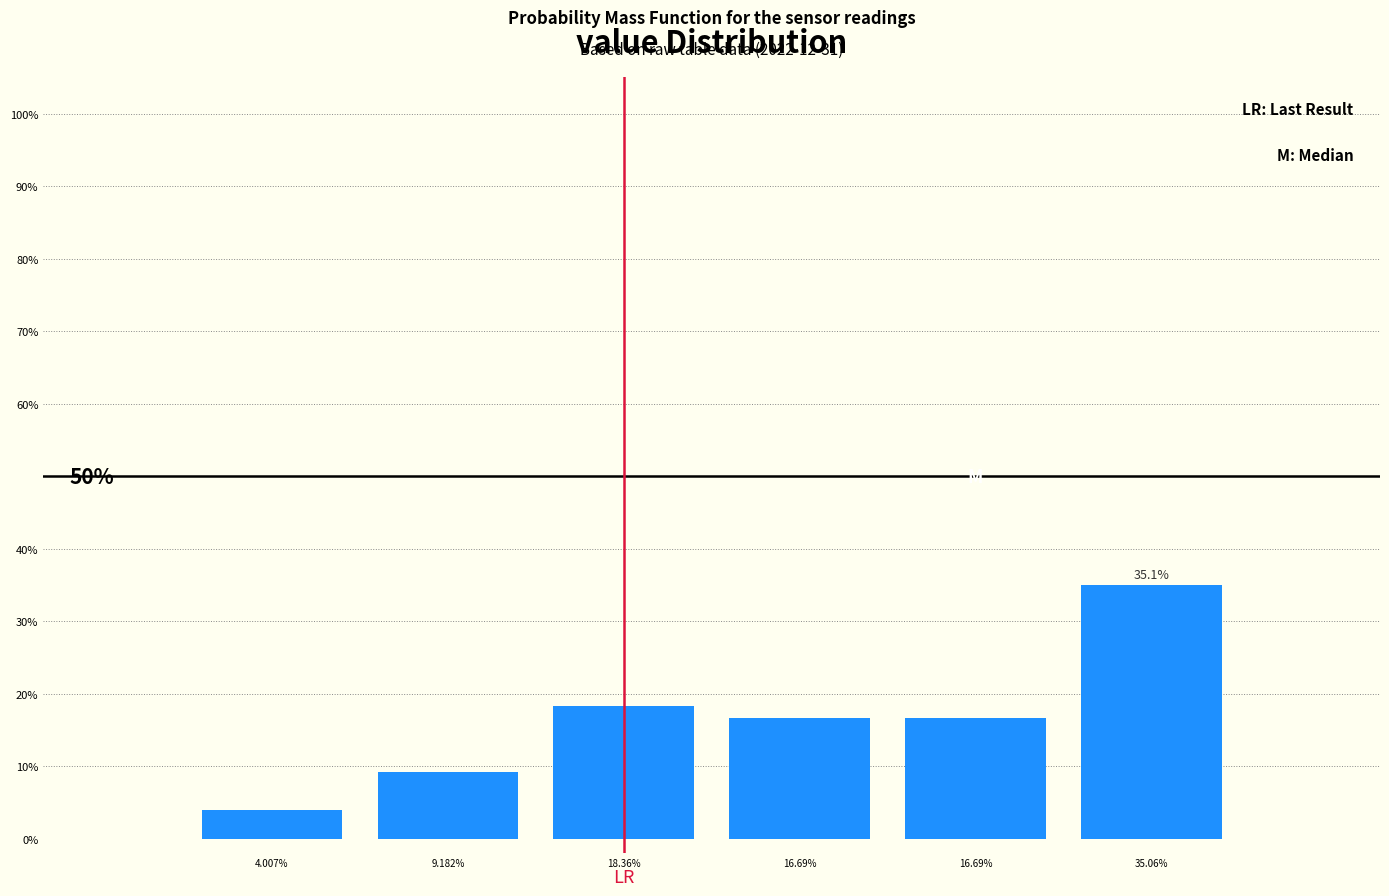

Are the bars horizontal?

No